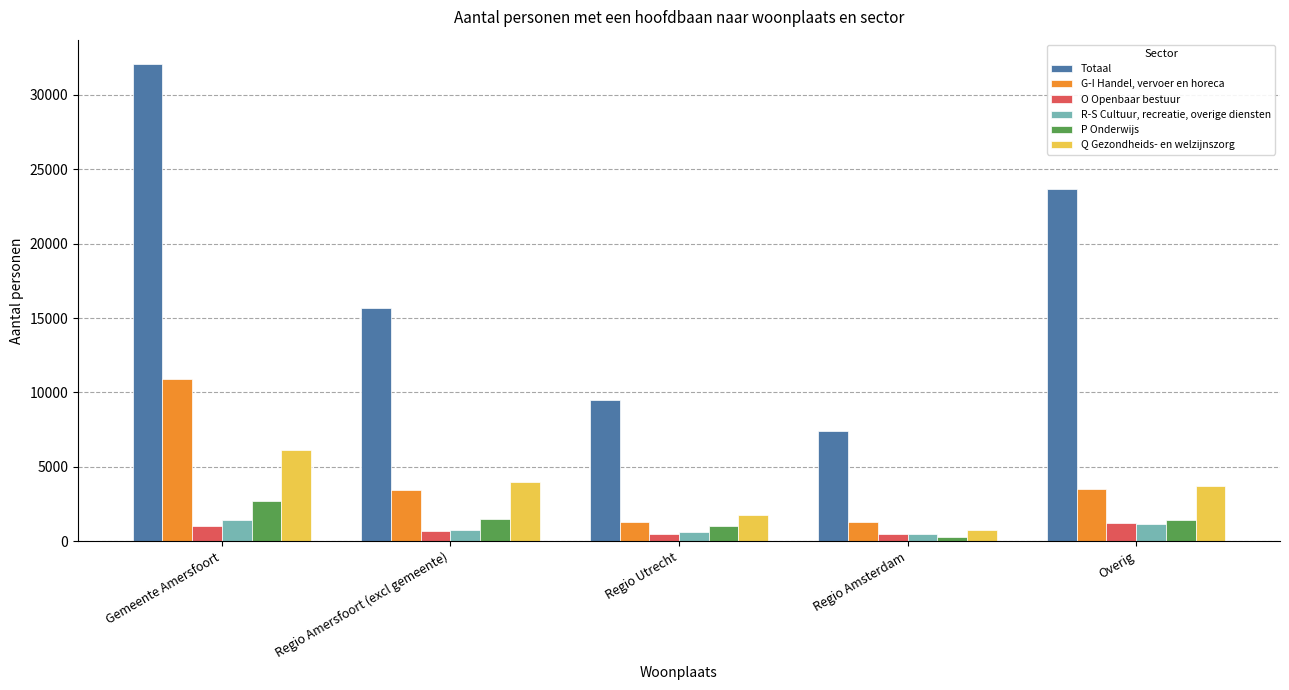

Rank the series by their maximum value, from lowest to highest.

O Openbaar bestuur, R-S Cultuur, recreatie, overige diensten, P Onderwijs, Q Gezondheids- en welzijnszorg, G-I Handel, vervoer en horeca, Totaal